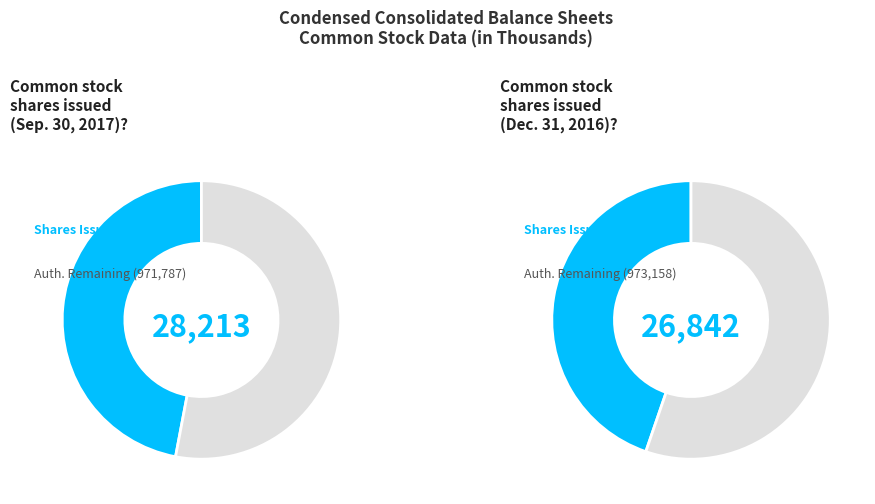

Count the number of slices in the pie.

2